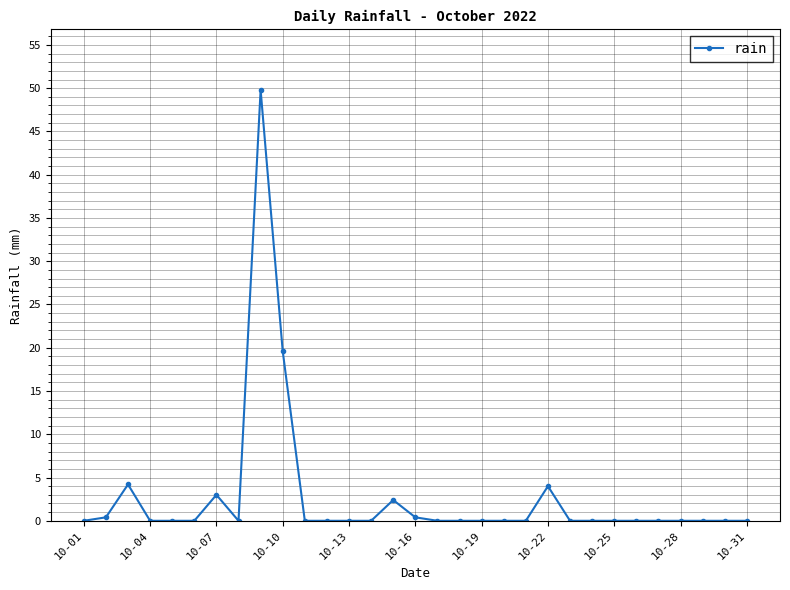

What is the difference between the maximum and minimum values?

49.8